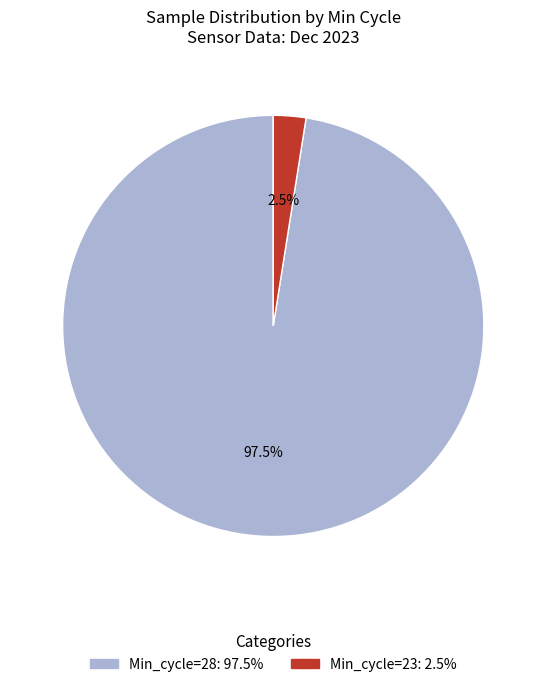

Is there a majority slice in this chart?

Yes